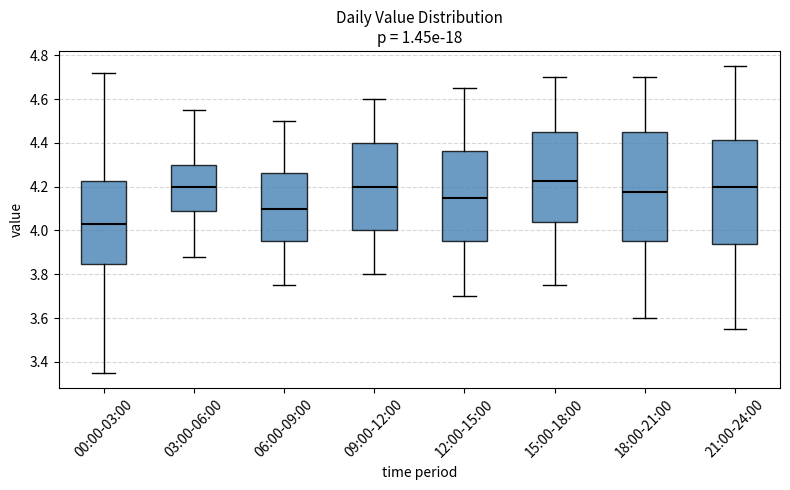

Where is the upper edge of the box for 09:00-12:00 on the y-axis? The values are not printed on the chart, so give them approximately, as read against the axis.

4.40